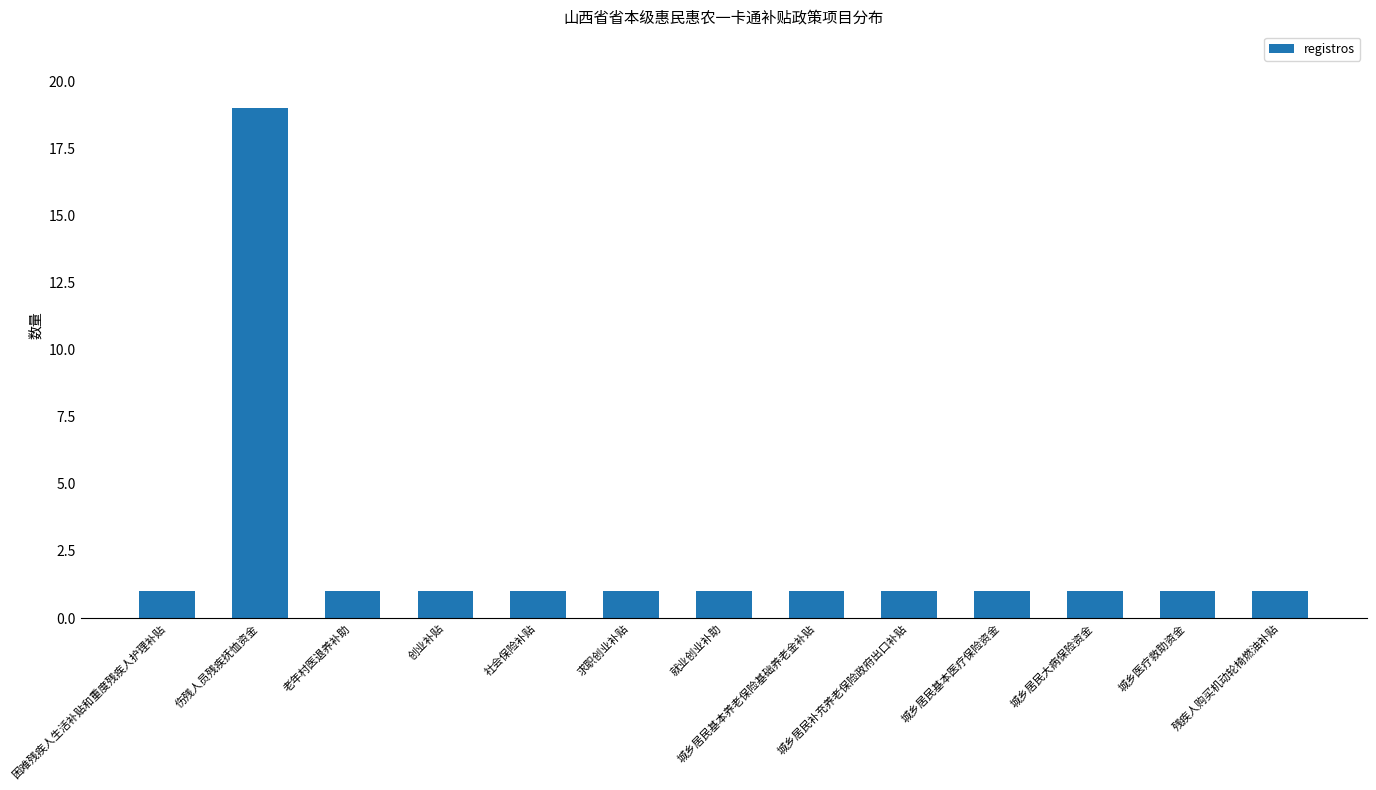

Is it true that the value at 残疾人购买机动轮椅燃油补贴 is 0?

False